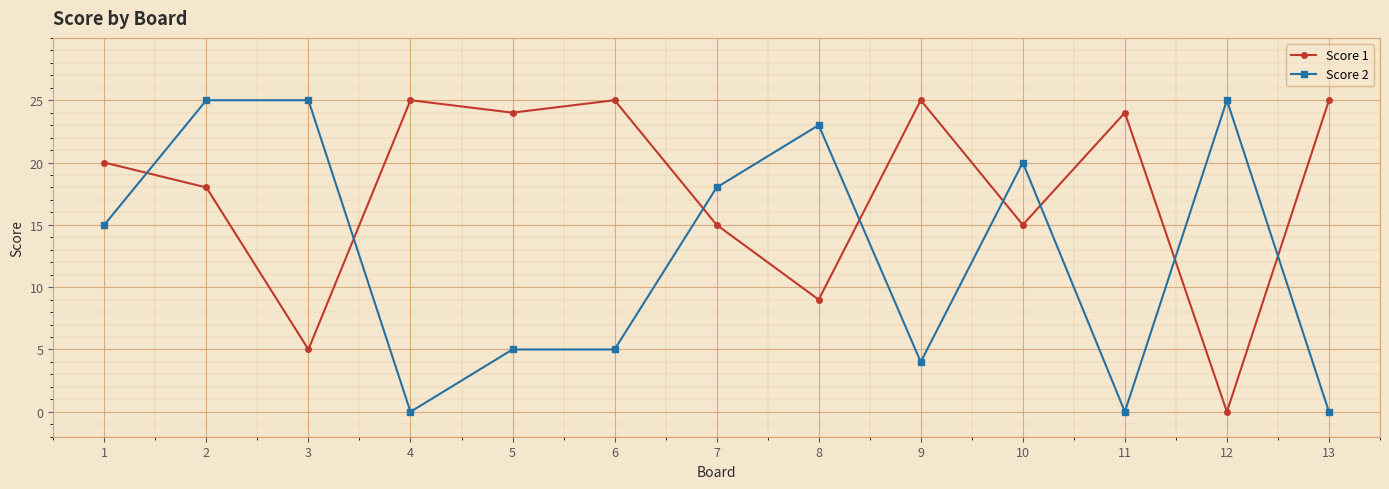

Reading left to right, extract all data points from this chart.

Score 1: 20	18	5	25	24	25	15	9	25	15	24	0	25
Score 2: 15	25	25	0	5	5	18	23	4	20	0	25	0